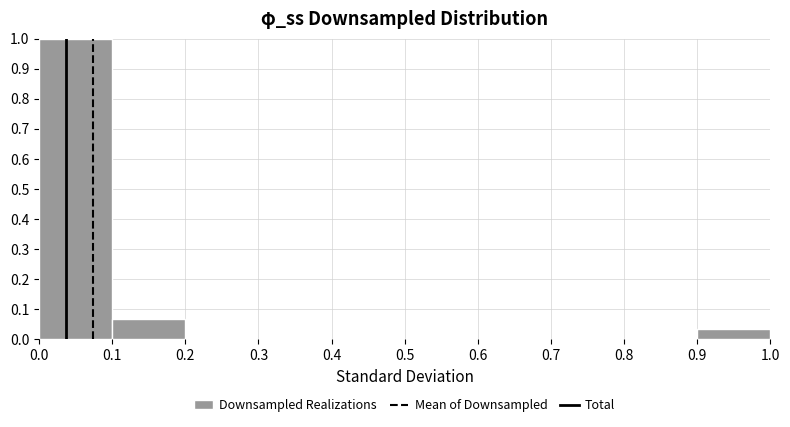

Reading left to right, transcribe this chart: for each bar, give the range it covers on the x-axis and its height. The values are not printed on the chart, so give them approximately, as read against the axis.

0.0 to 0.1: 1.00
0.1 to 0.2: 0.07
0.2 to 0.3: 0
0.3 to 0.4: 0
0.4 to 0.5: 0
0.5 to 0.6: 0
0.6 to 0.7: 0
0.7 to 0.8: 0
0.8 to 0.9: 0
0.9 to 1.0: 0.03